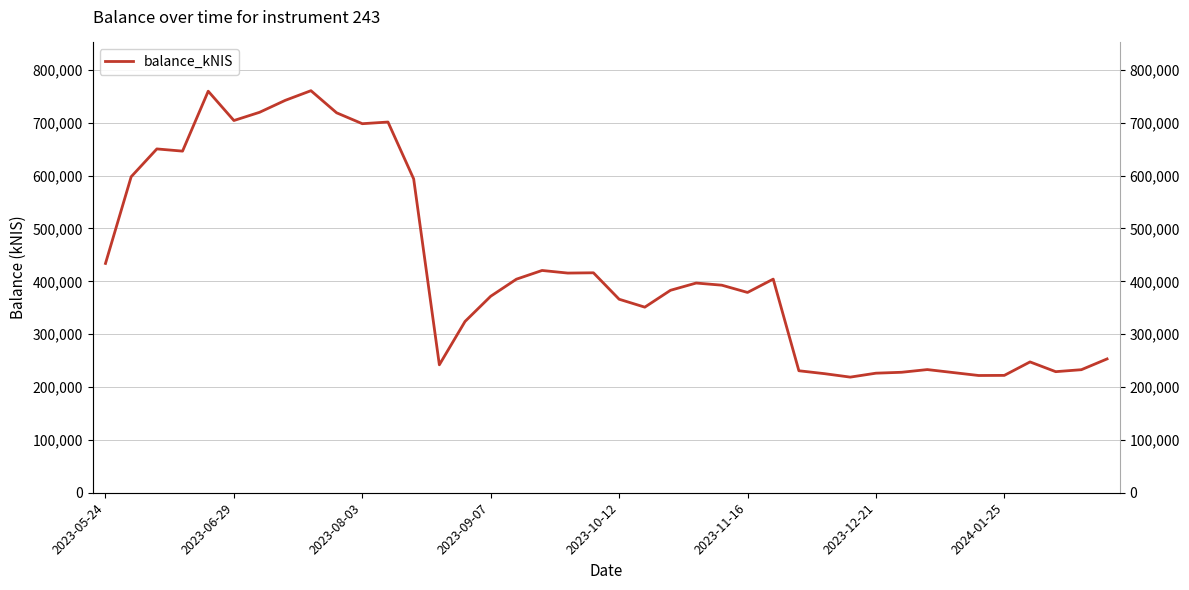

How many points are lower than both their immediate neighbors (excluding endpoints)?

10